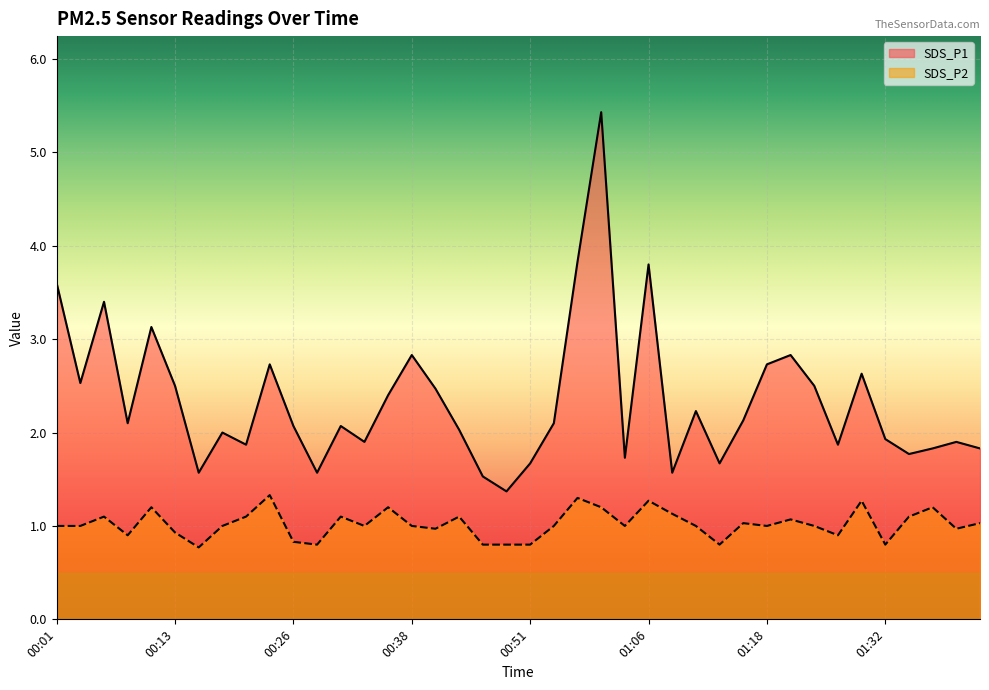

In SDS_P2, how many points are lower than both neighbors (excluding endpoints)?

11